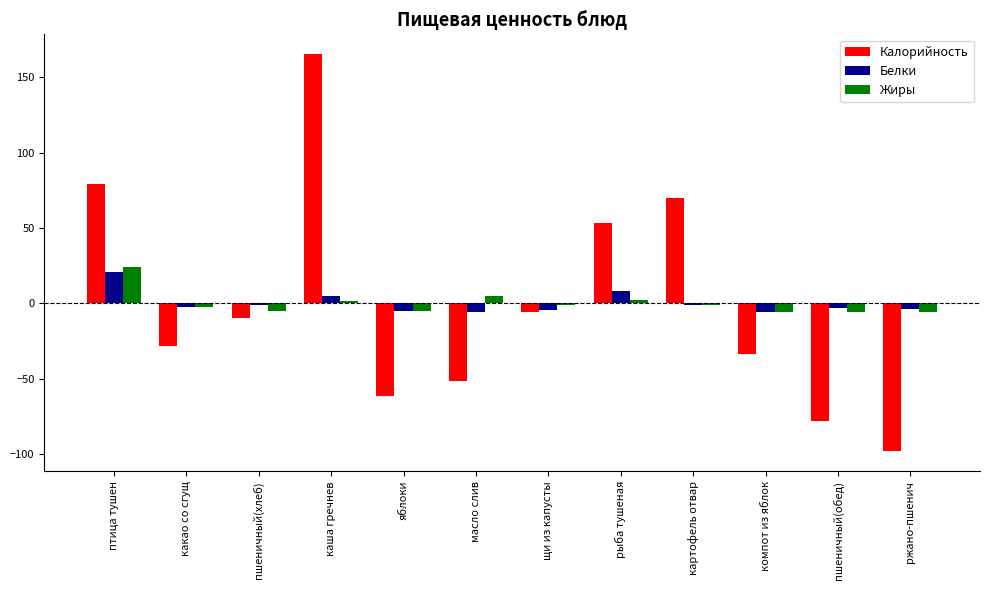

Is the value of Жиры at компот из яблок greater than the value of Белки at рыба тушеная?

No